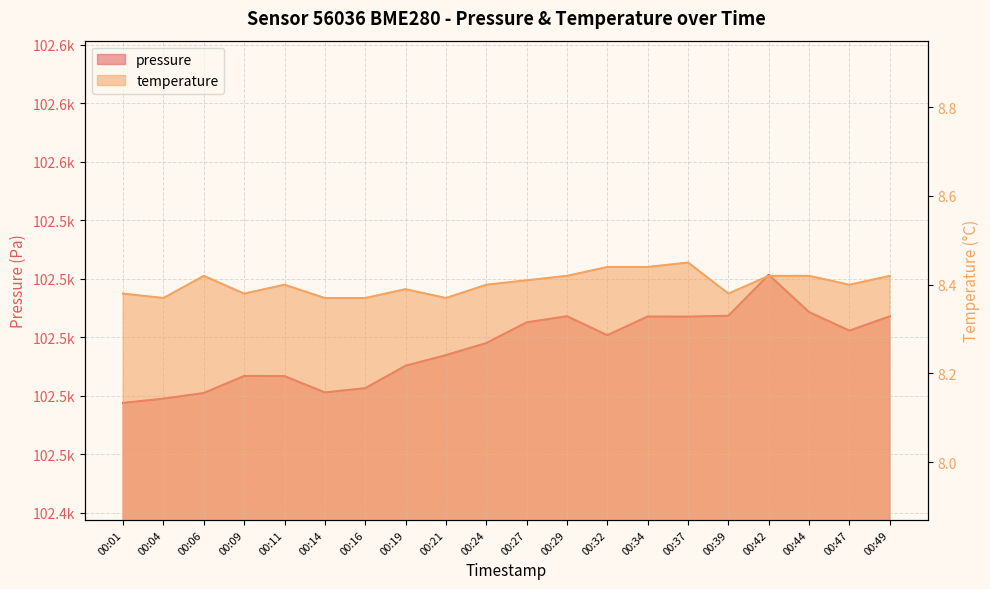

What is the value of the temperature point at the 12th from the left?

8.4